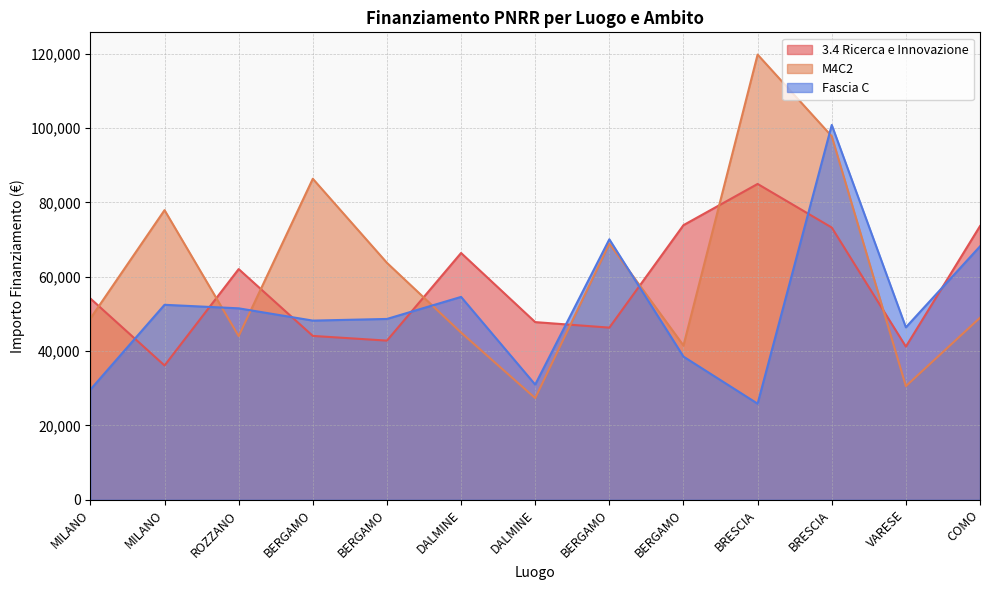

Which category has the lowest value in the 3.4 Ricerca e Innovazione series?

MILANO